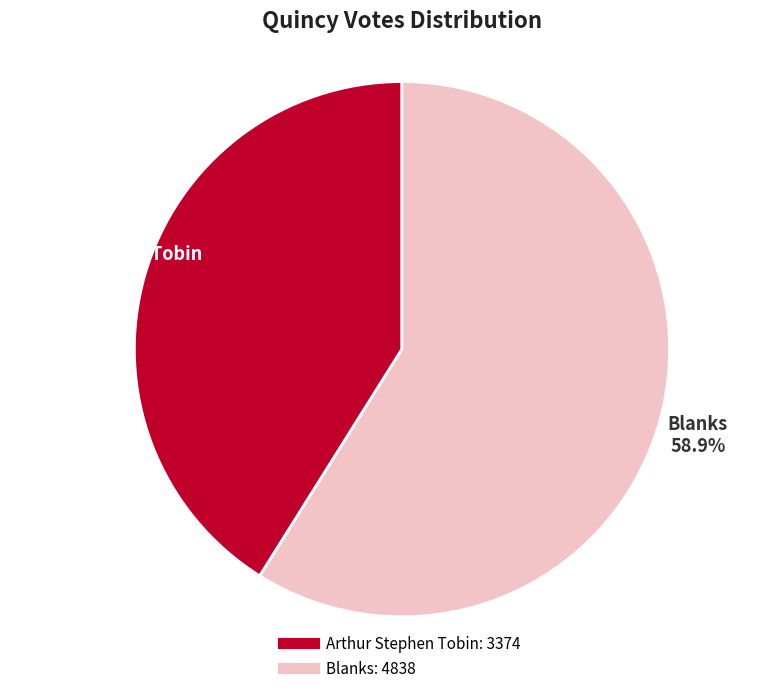

Is there a majority slice in this chart?

Yes